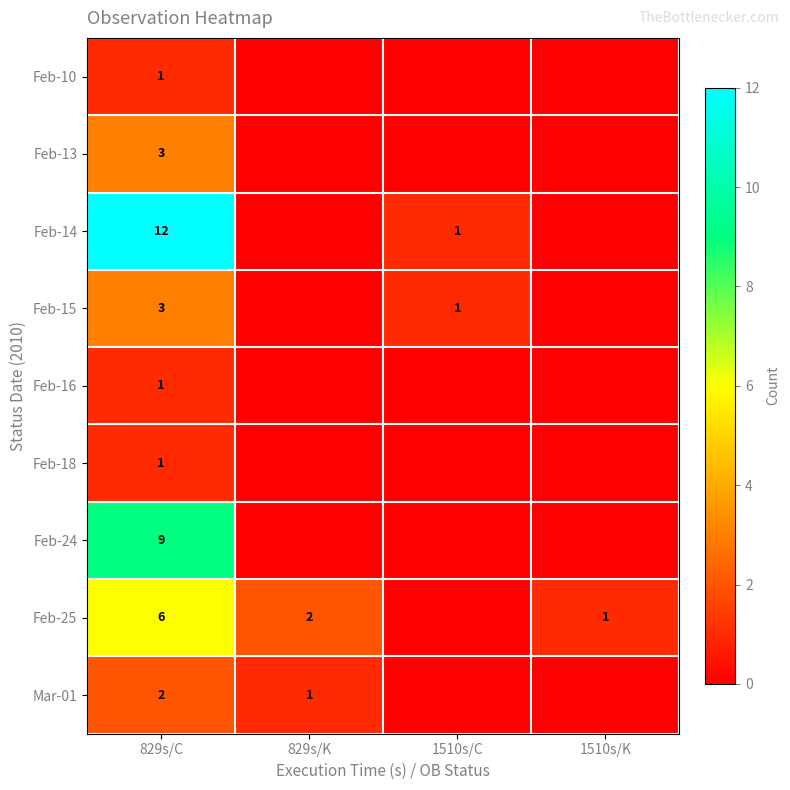

At which category does the chart reach its peak across all series?

829s/C